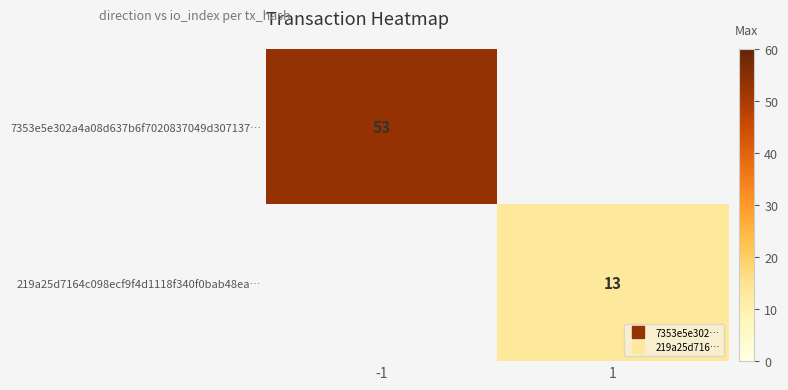

How many distinct data groups are displayed?

2